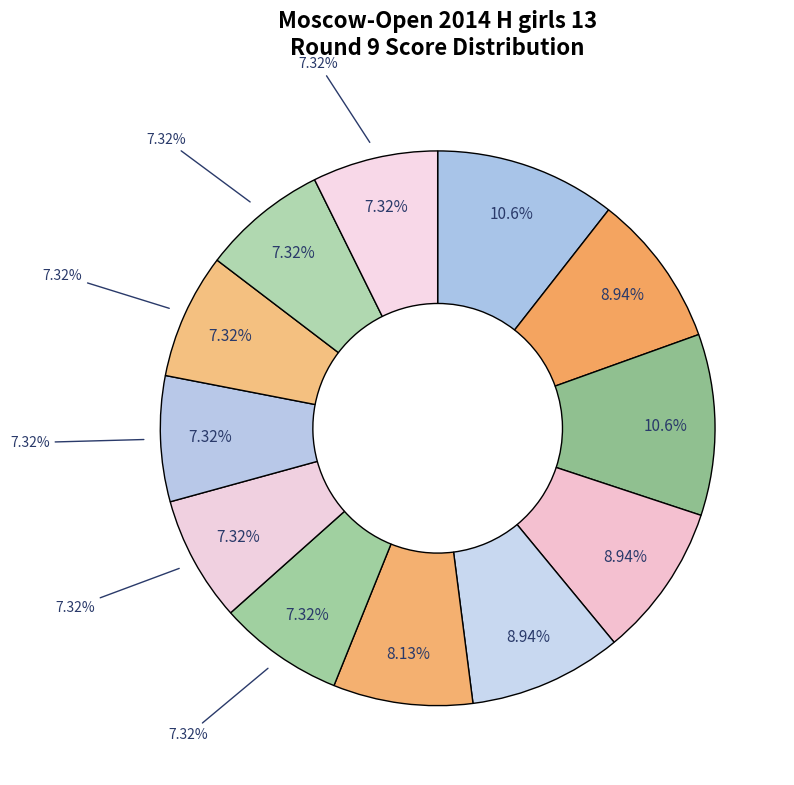

How many slices are in this pie chart?

12